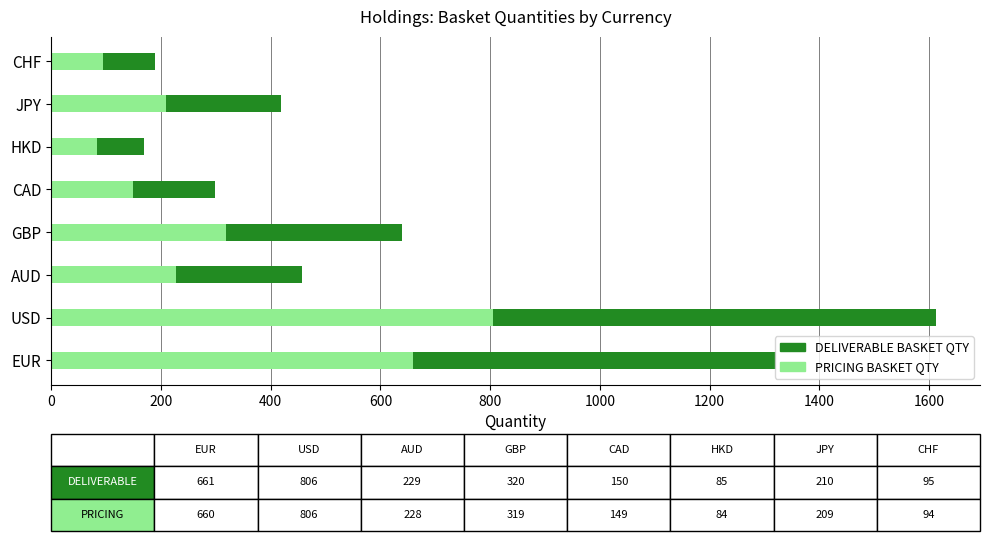

Is it true that PRICING BASKET QTY equals 319 at GBP?

True